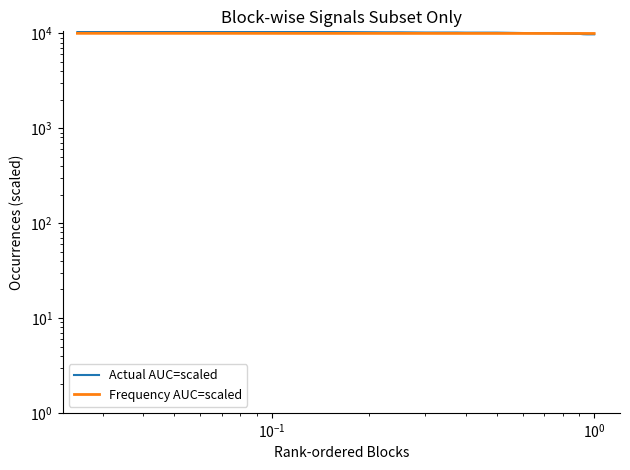

How many categories are shown in the chart?

40